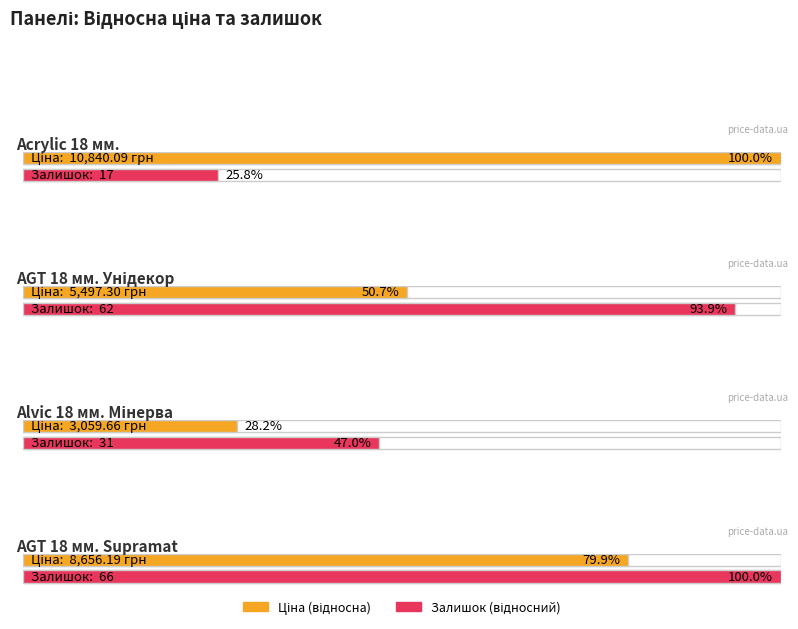

What is the difference between the second highest and second lowest values in the Ціна series?

3158.9